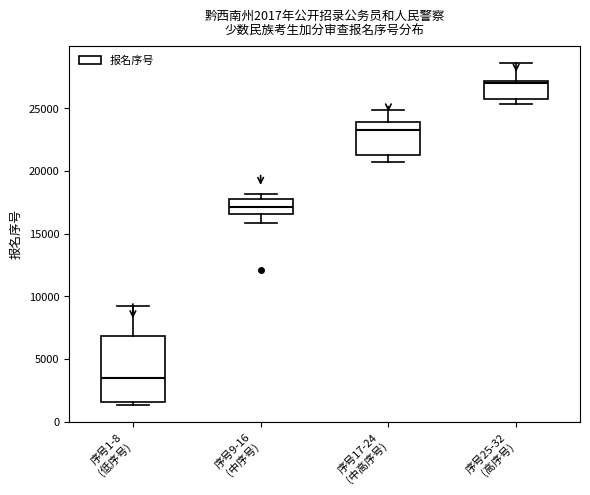

Which box has the highest median line?

序号25-32 (高序号)